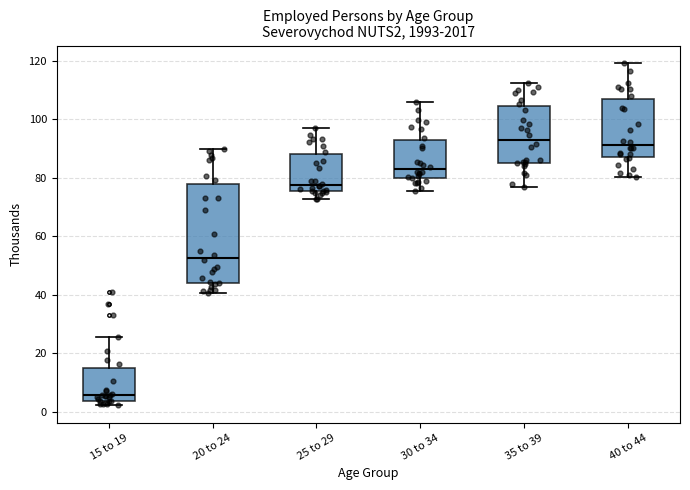

Which box's median line is the lowest?

15 to 19